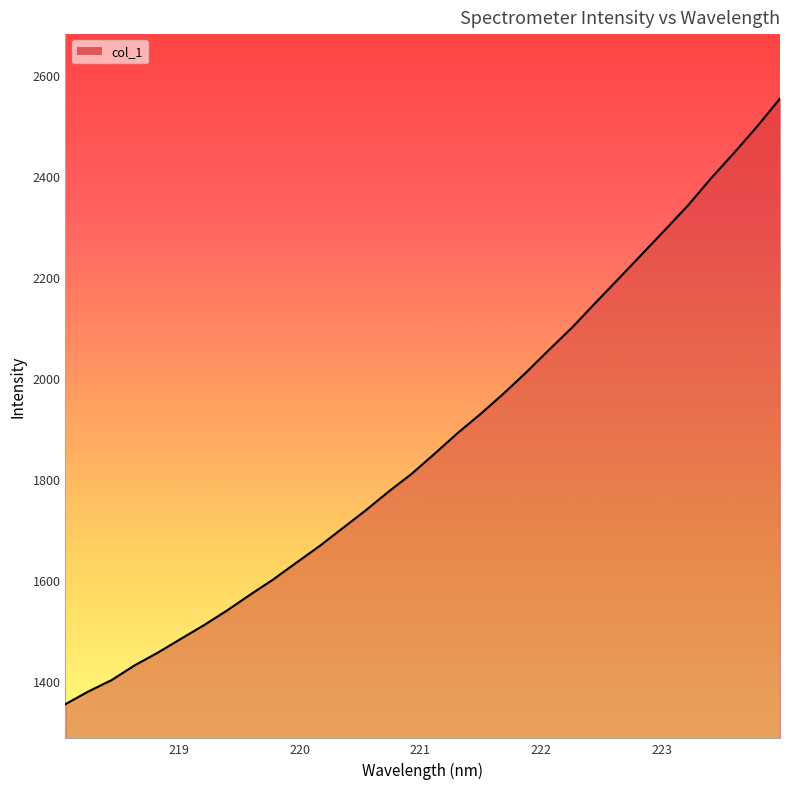

How many values exceed 1850?

16